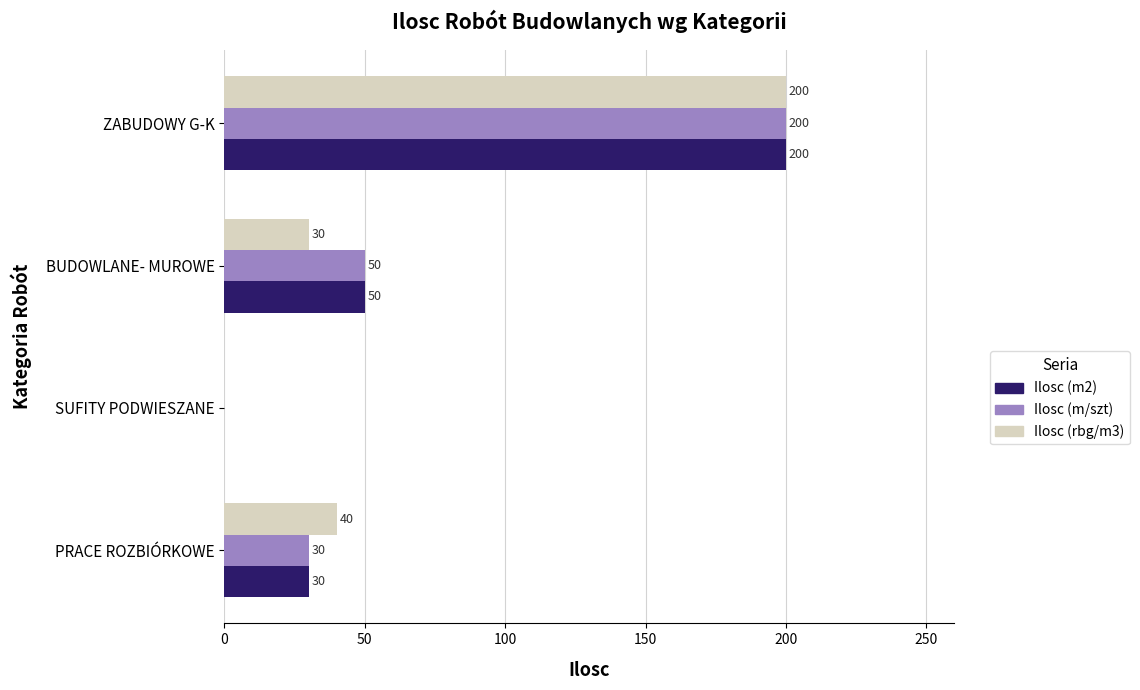

Is it true that Ilosc (m/szt) equals 113 at ZABUDOWY G-K?

False